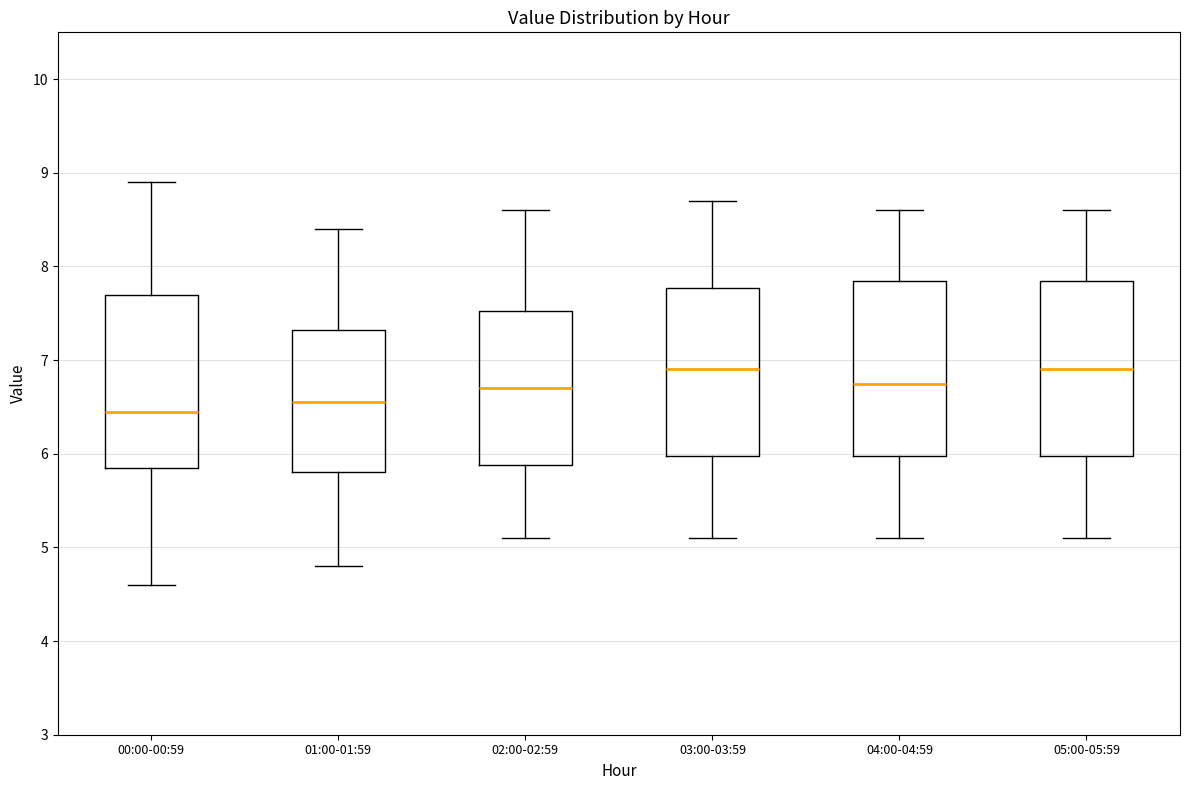

Reading left to right, transcribe this box plot: for each box, give where its median line is, the range the box spans, and where its two whiskers end, as read against the y-axis. The values are not printed on the chart, so give them approximately, as read against the axis.

00:00-00:59: median 6.5, box 5.9 to 7.7, whiskers 4.6 to 8.9
01:00-01:59: median 6.6, box 5.8 to 7.3, whiskers 4.8 to 8.4
02:00-02:59: median 6.7, box 5.9 to 7.5, whiskers 5.1 to 8.6
03:00-03:59: median 6.9, box 6.0 to 7.8, whiskers 5.1 to 8.7
04:00-04:59: median 6.8, box 6.0 to 7.9, whiskers 5.1 to 8.6
05:00-05:59: median 6.9, box 6.0 to 7.9, whiskers 5.1 to 8.6